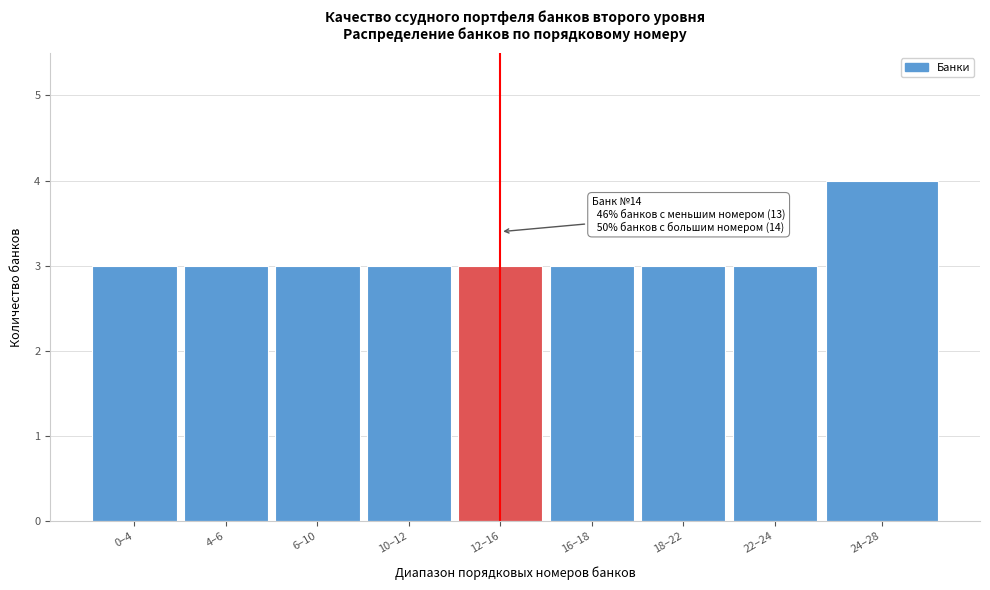

Reading left to right, list all the values displayed in this chart.

3	3	3	3	3	3	3	3	4